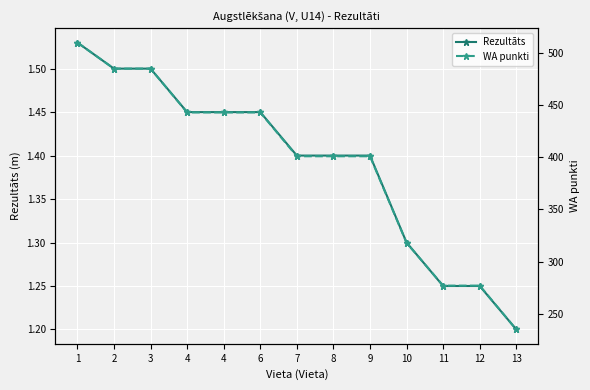

What is the value of the WA punkti point at the 12th from the left?

277.0